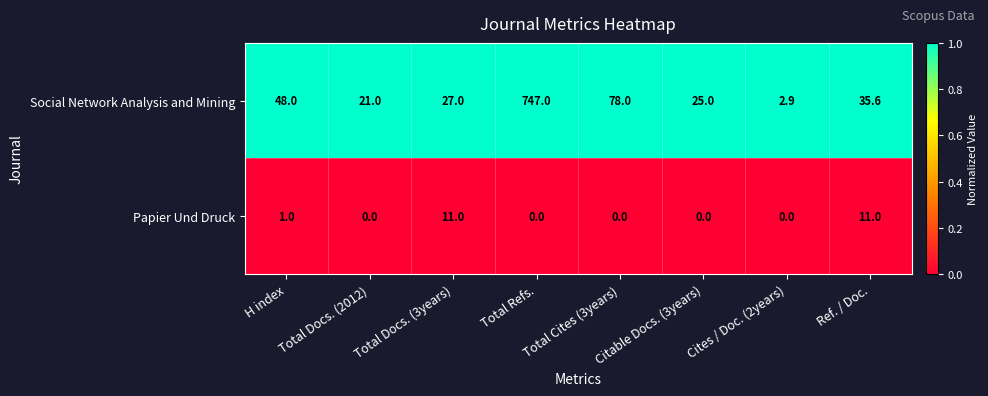

List the series in order of their peak value, lowest first.

Papier Und Druck, Social Network Analysis and Mining